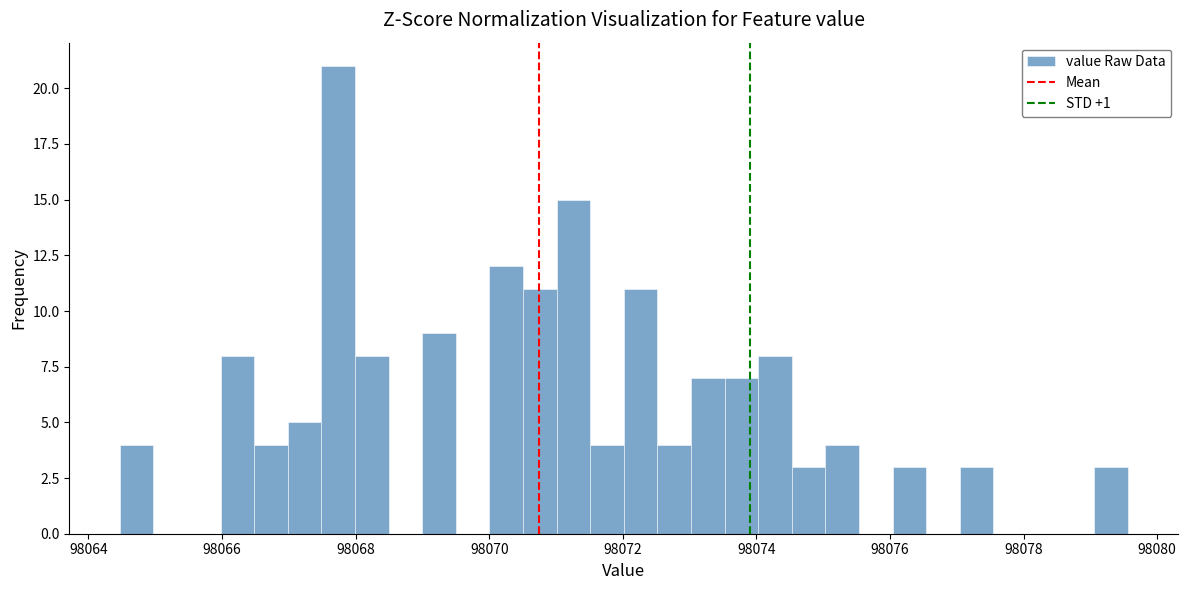

Read against the x-axis, roughly where is the centre of the tallest bar?

98067.8